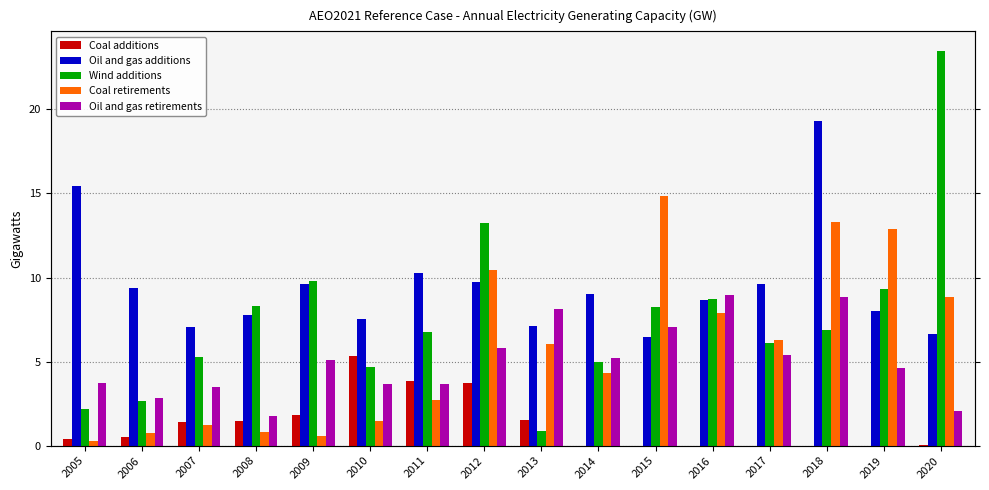

How many values in the Oil and gas retirements series are below 5?

8